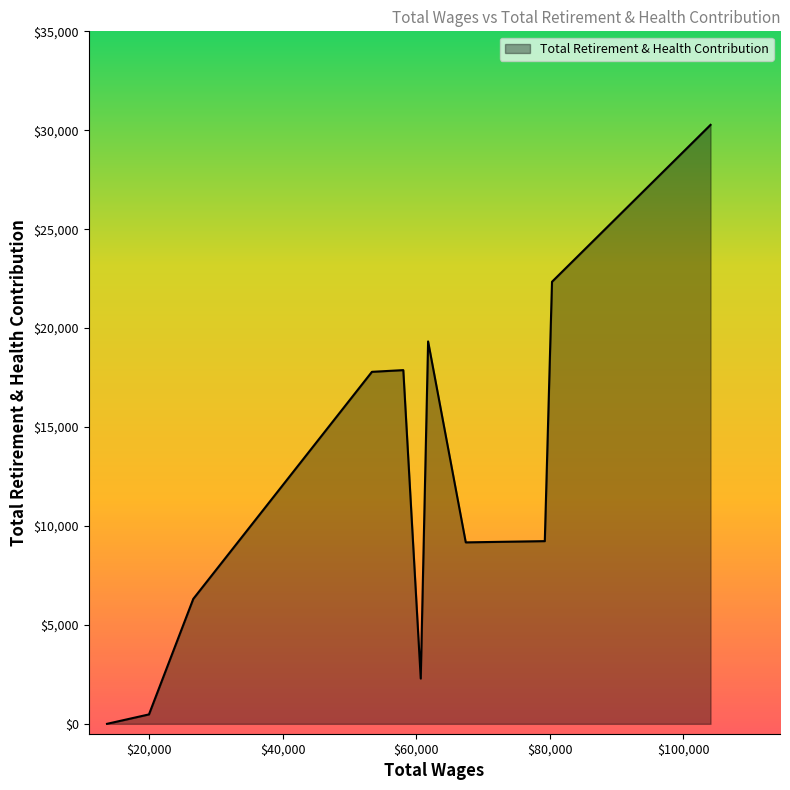

What is the greatest value displayed?

30273